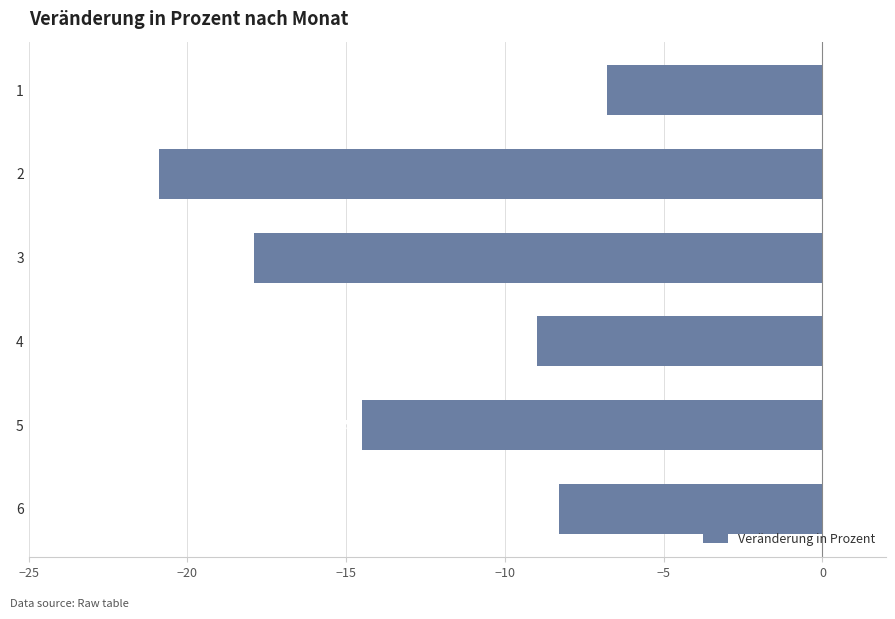

Reading top to bottom, list all the values displayed in this chart.

-6.8	-20.9	-17.9	-9.0	-14.5	-8.3